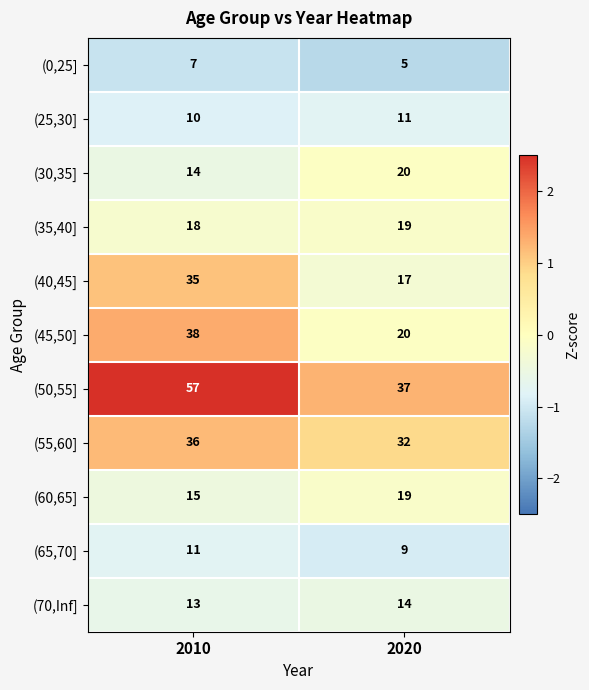

At which category is the sum across all series the highest?

2010